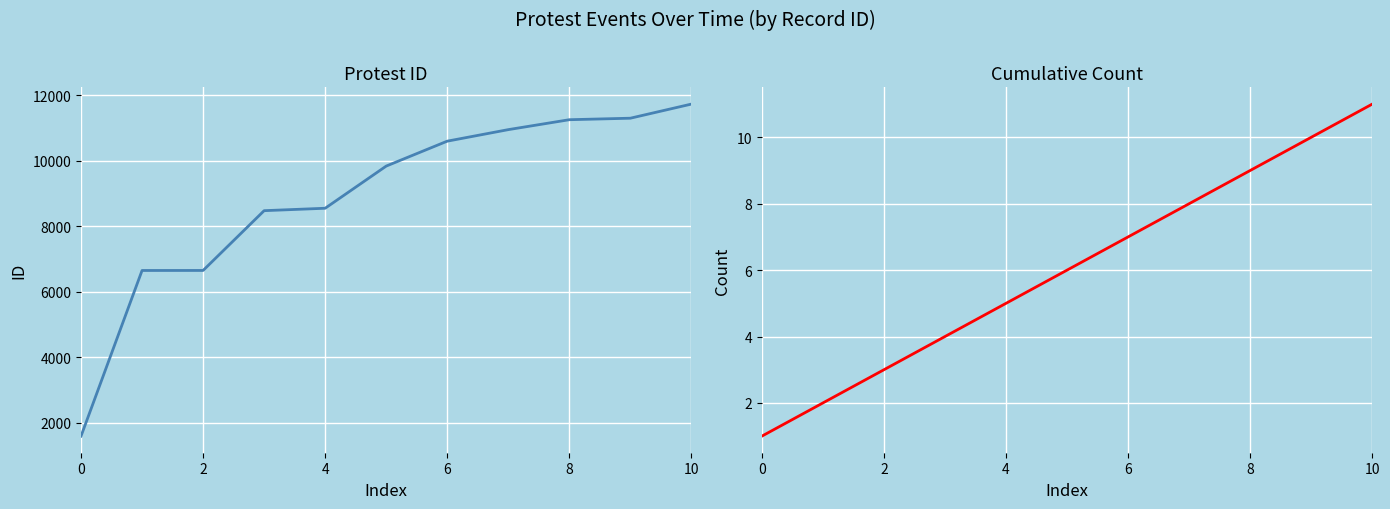

Where does the Cumulative Count series first go above 6?

6